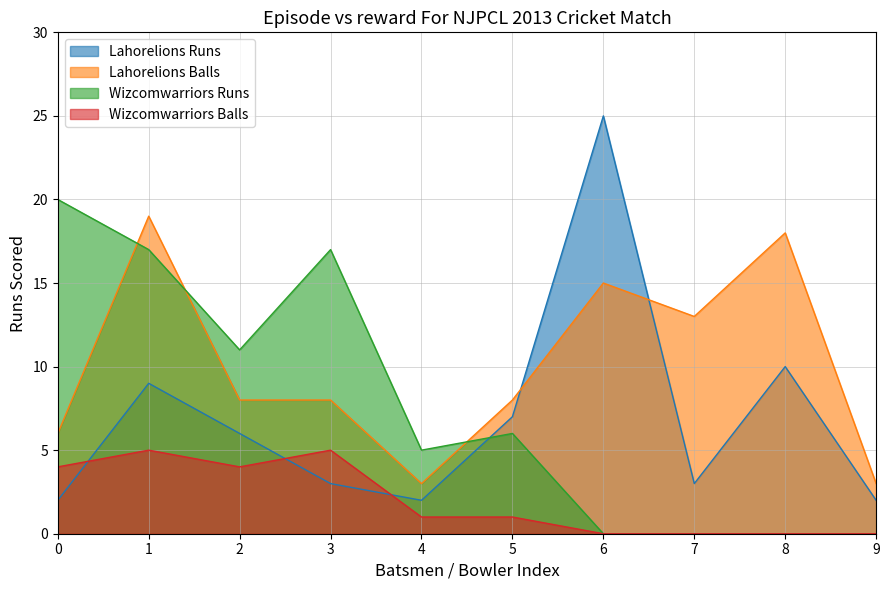

How many intersections are there between Lahorelions Runs and Wizcomwarriors Balls?

3